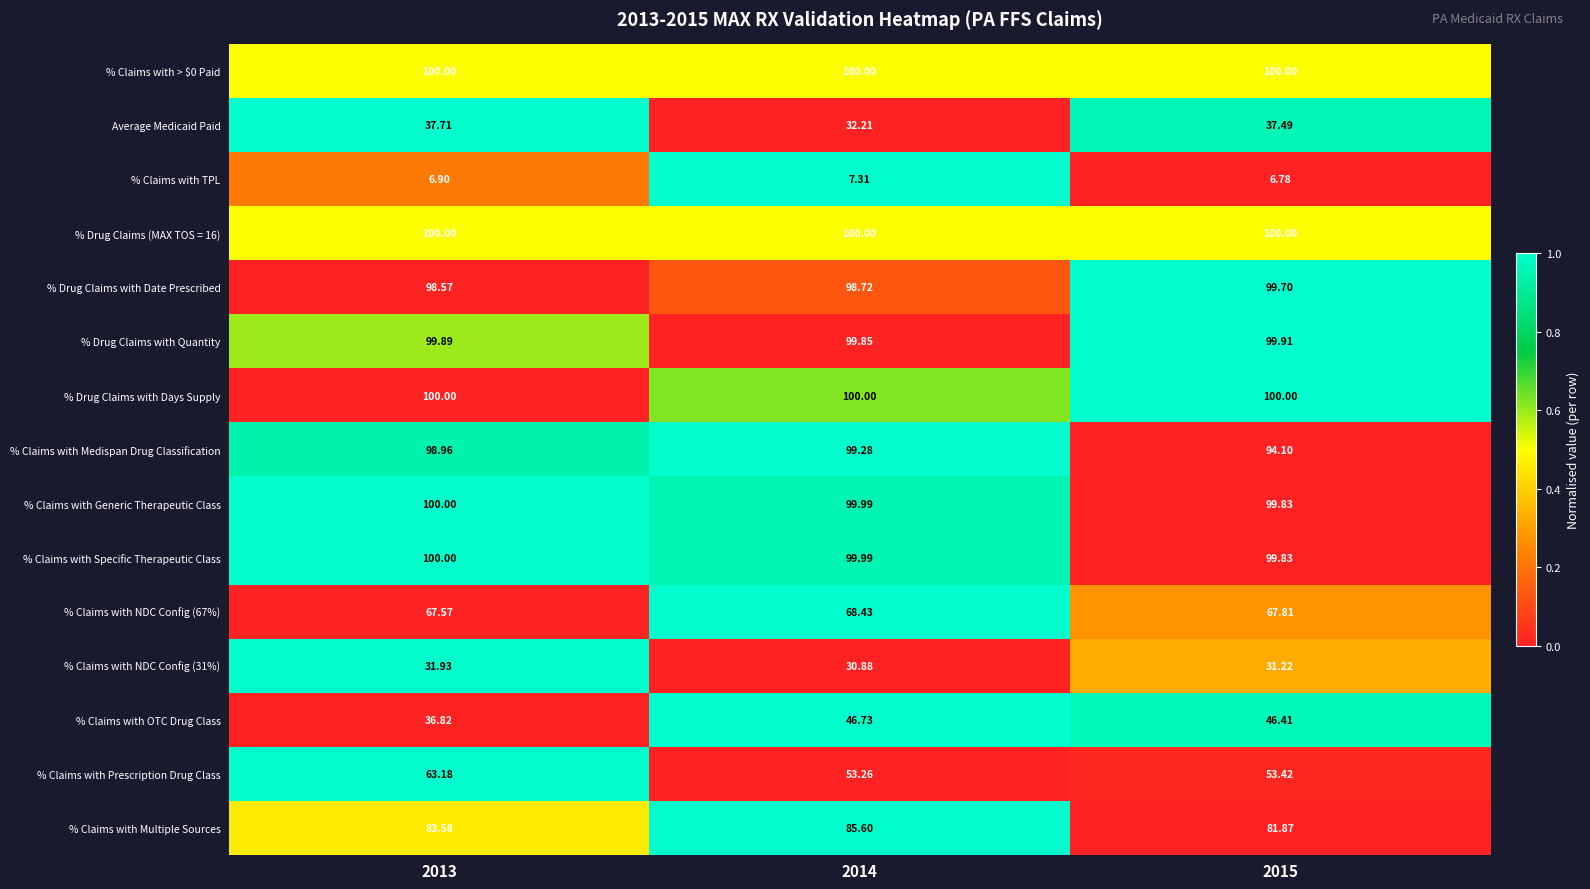

Between 2013 and 2014, which series saw the biggest shift?

% Claims with Prescription Drug Class